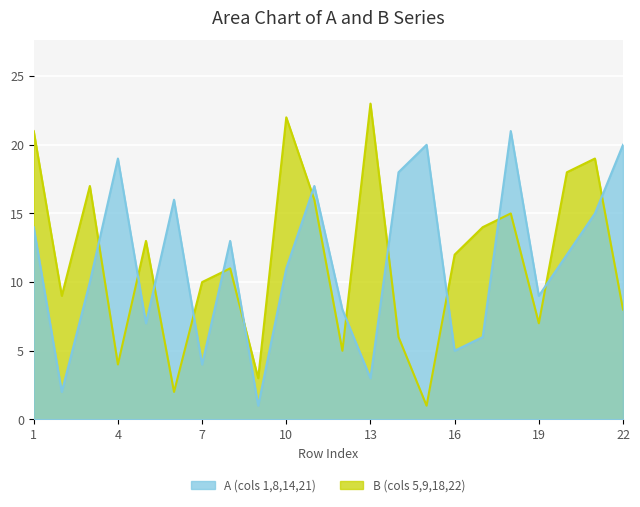

Reading left to right, transcribe all the data shown in this chart.

A (cols 1,8,14,21): 1=14	2=2	3=10	4=19	5=7	6=16	7=4	8=13	9=1	10=11	11=17	12=8	13=3	14=18	15=20	16=5	17=6	18=21	19=9	20=12	21=15	22=20
B (cols 5,9,18,22): 1=21	2=9	3=17	4=4	5=13	6=2	7=10	8=11	9=3	10=22	11=16	12=5	13=23	14=6	15=1	16=12	17=14	18=15	19=7	20=18	21=19	22=8